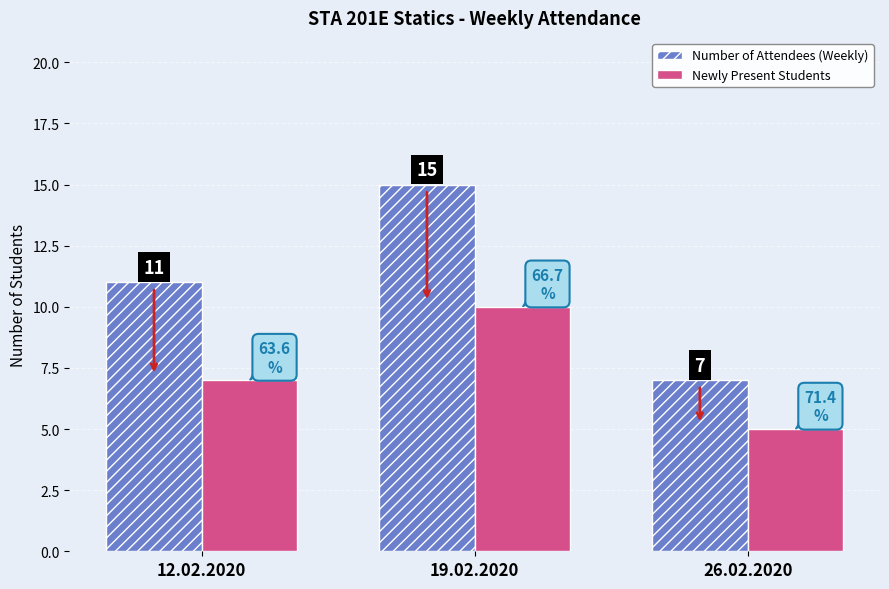

Rank the series by their maximum value, from lowest to highest.

Newly Present Students, Number of Attendees (Weekly)